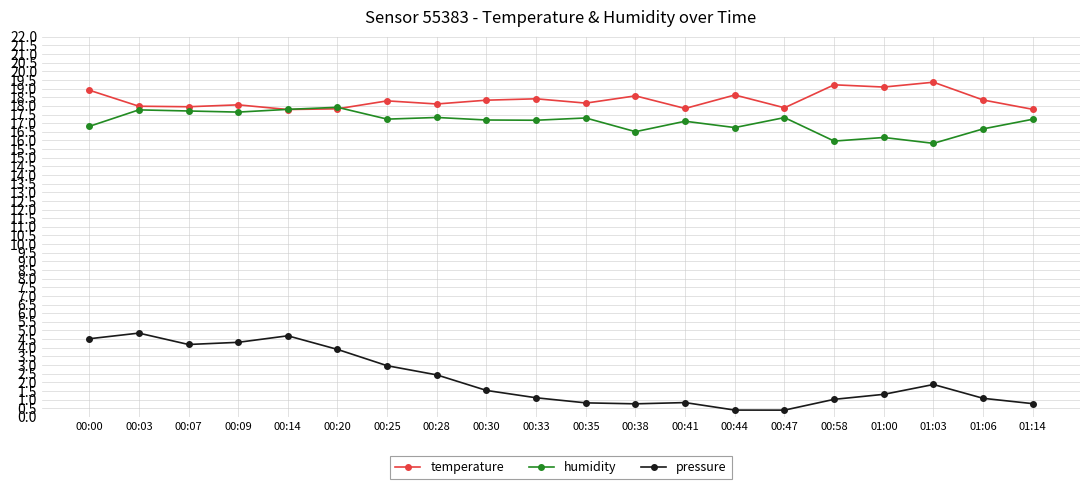

What is the difference between the pressure values at 00:58 and 00:03?

3.8